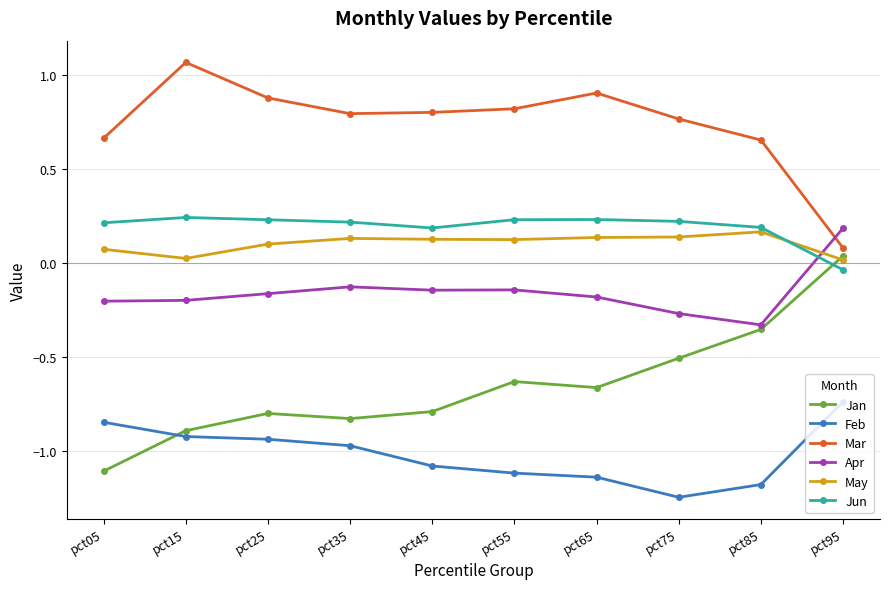

At which category does Jan reach its first local peak?

pct25